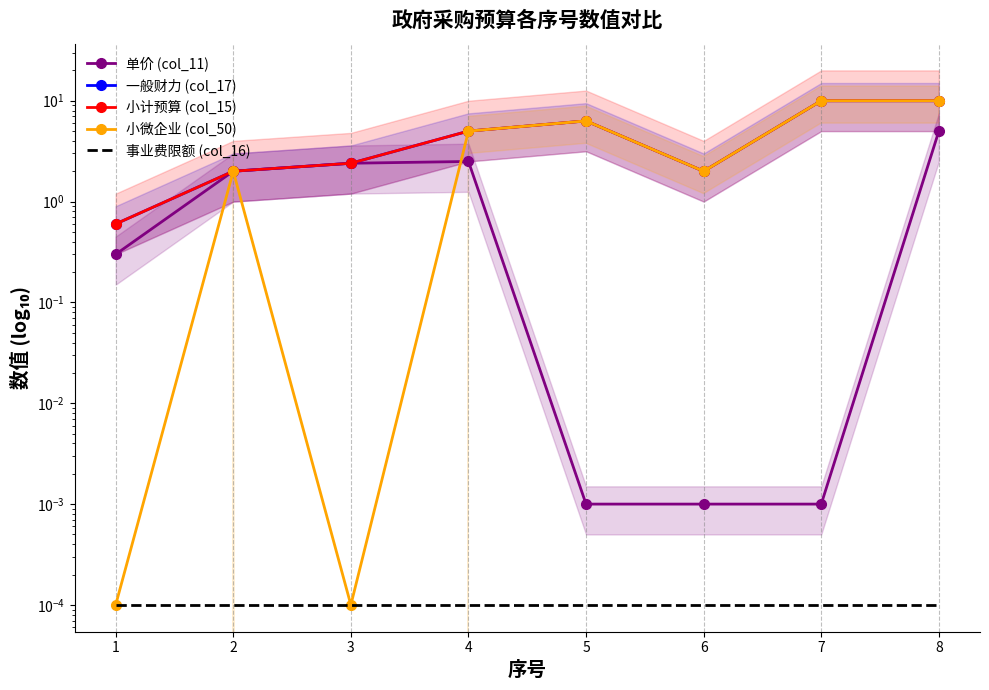

What is the greatest value displayed?

10.0